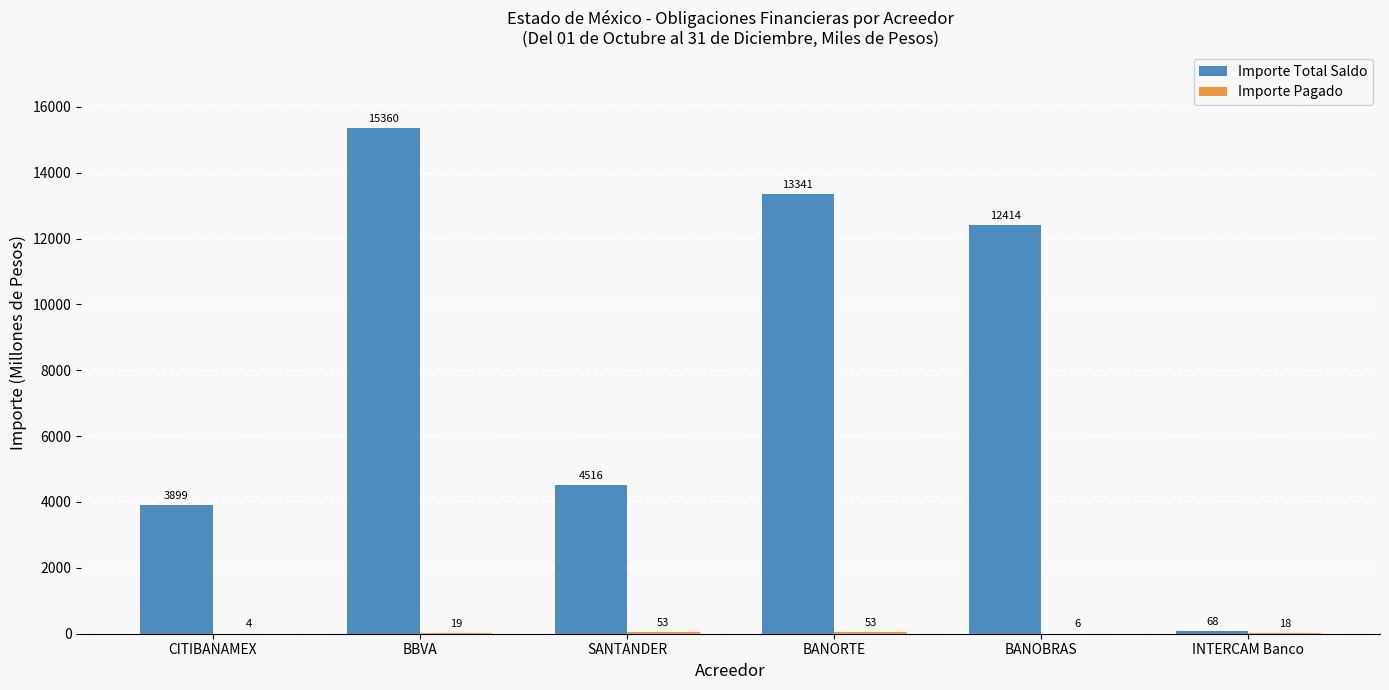

Are the bars horizontal?

No